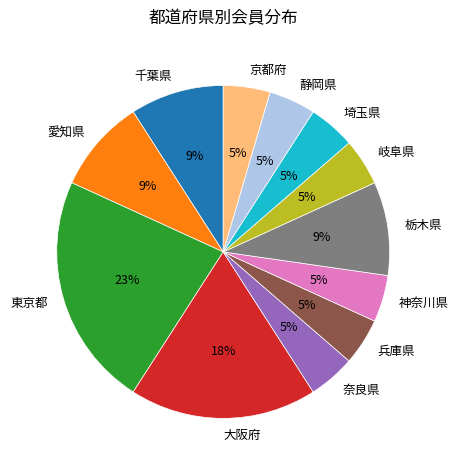

To the nearest percent, what portion does 静岡県 represent?

5%